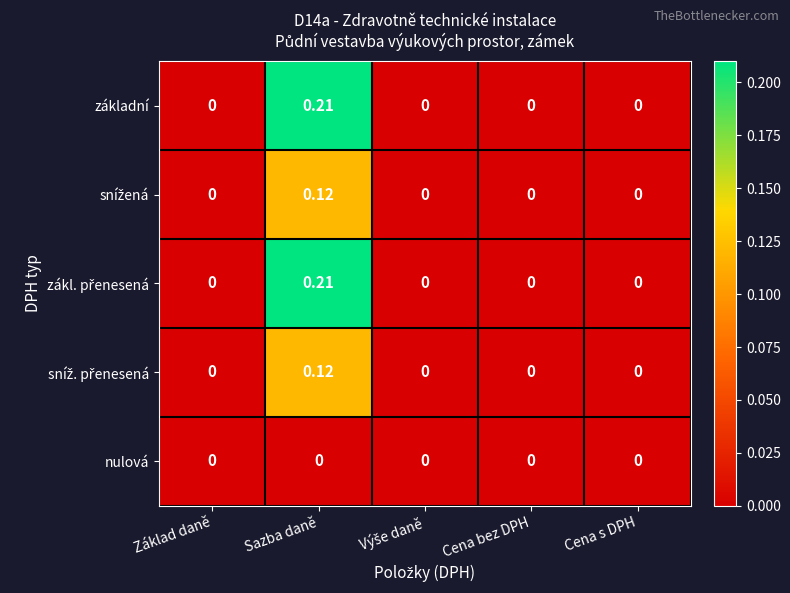

At which category is the sum across all series the highest?

Sazba daně